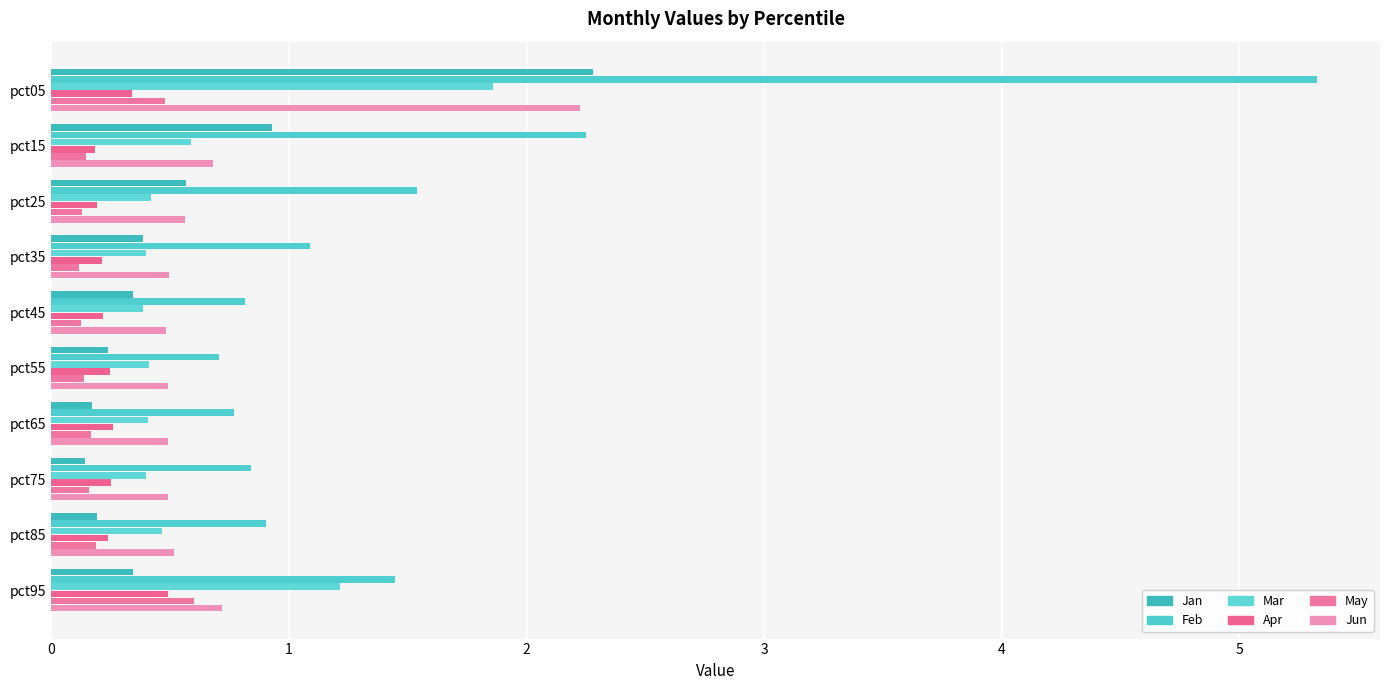

Rank the categories by Apr value from lowest to highest.

pct15, pct25, pct35, pct45, pct85, pct55, pct75, pct65, pct05, pct95